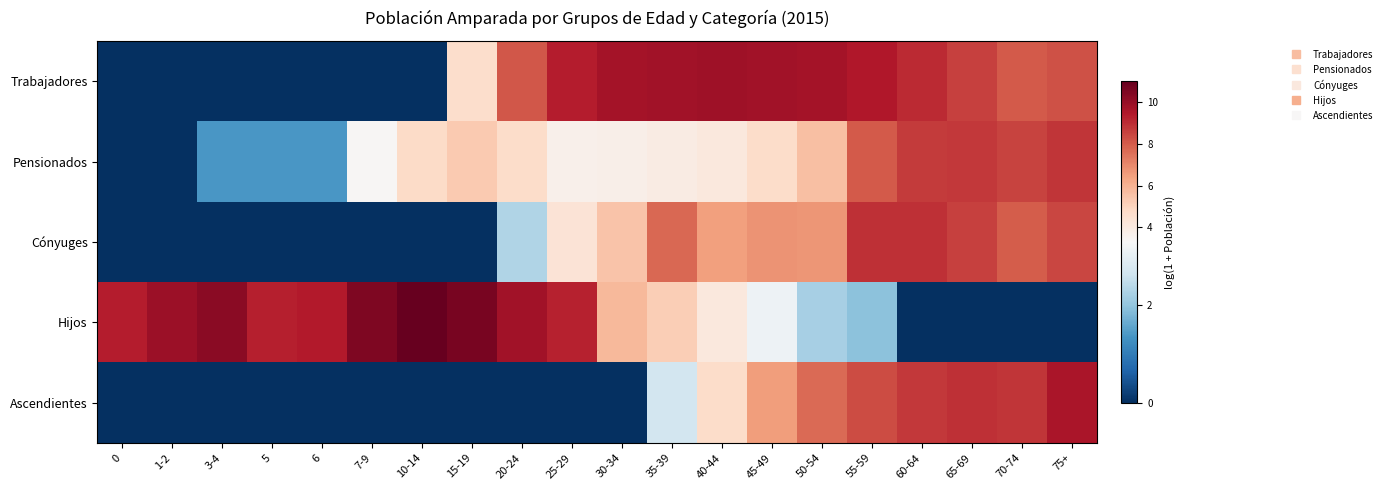

Between 0 and 10-14, which series saw the biggest shift?

Pensionados